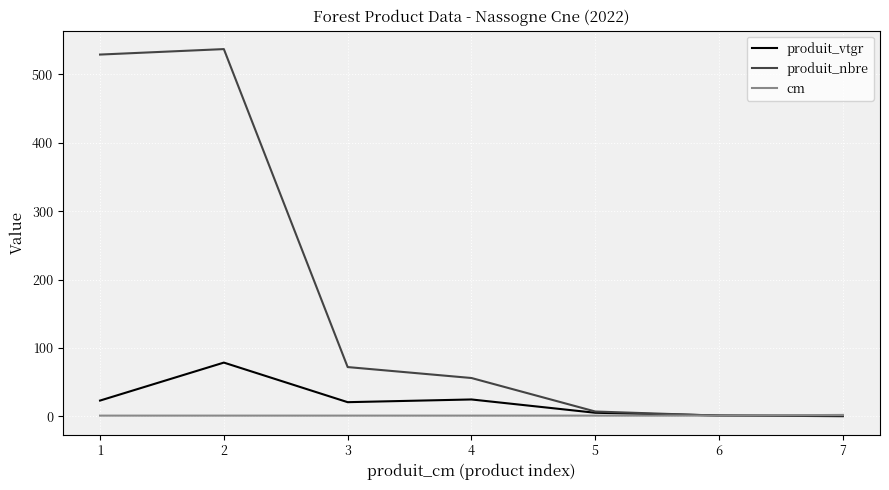

Which series has the largest total across all categories?

produit_nbre